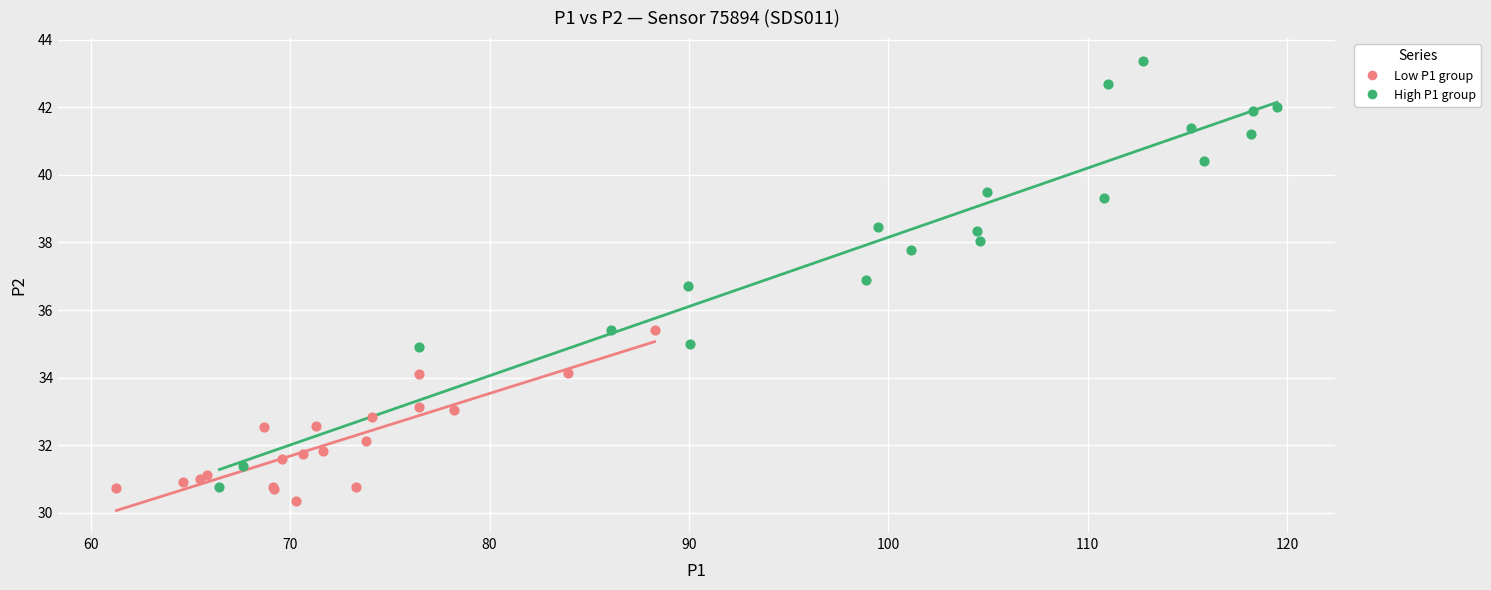

Which series contains the highest Y value?

High P1 group